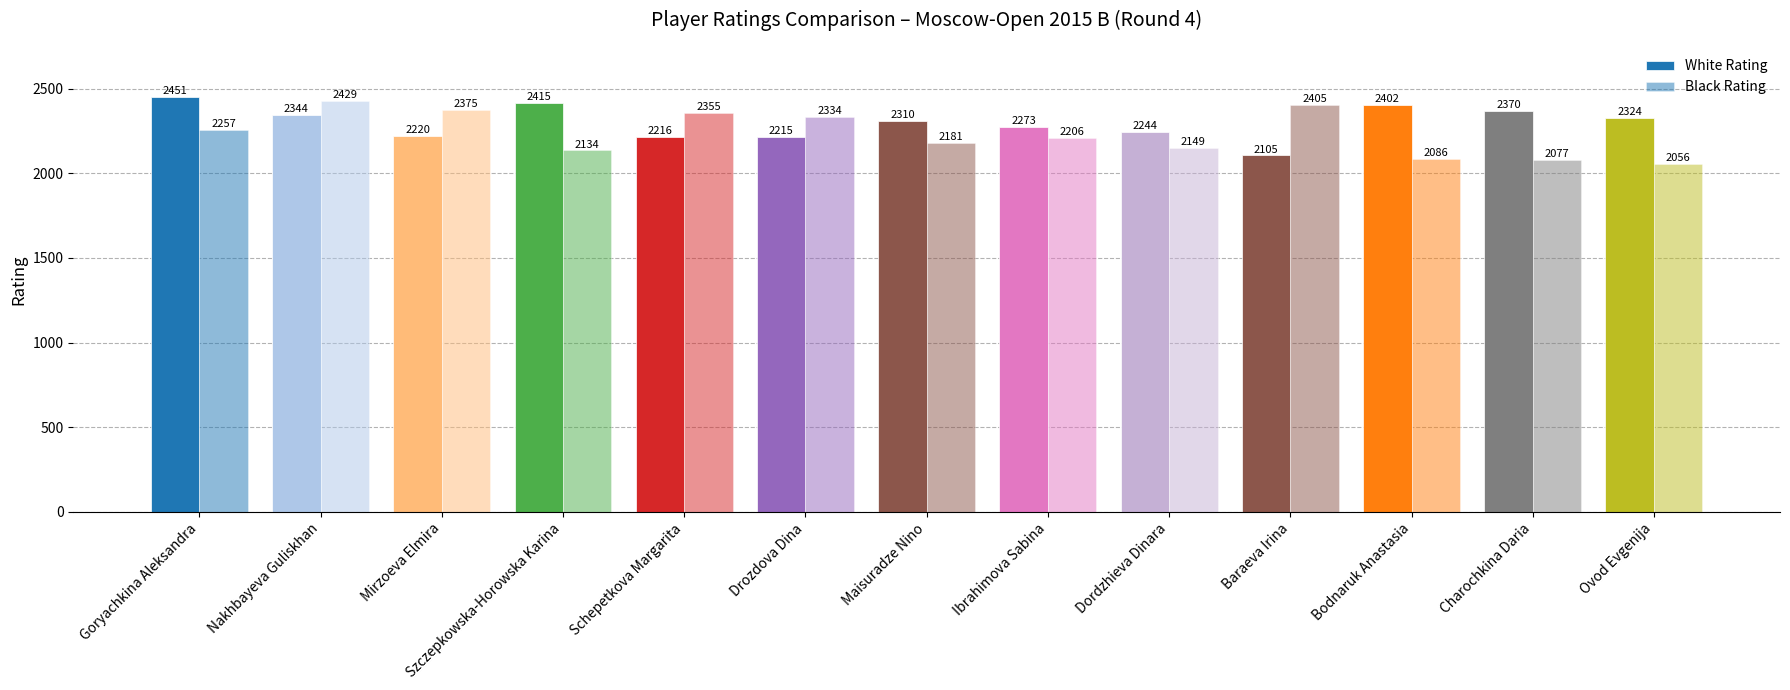

Is it true that White Rating equals 897 at Ovod Evgenija?

False